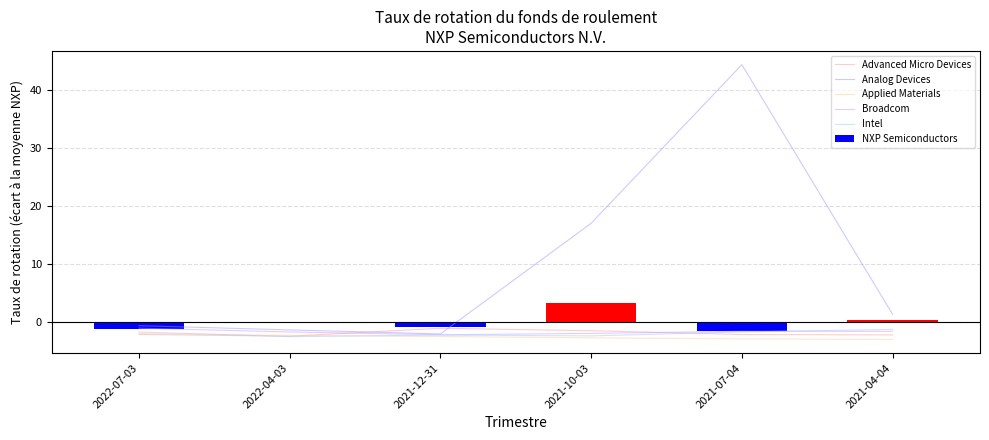

What is the sum of the Intel values at 2021-12-31 and 2022-07-03?

-4.0